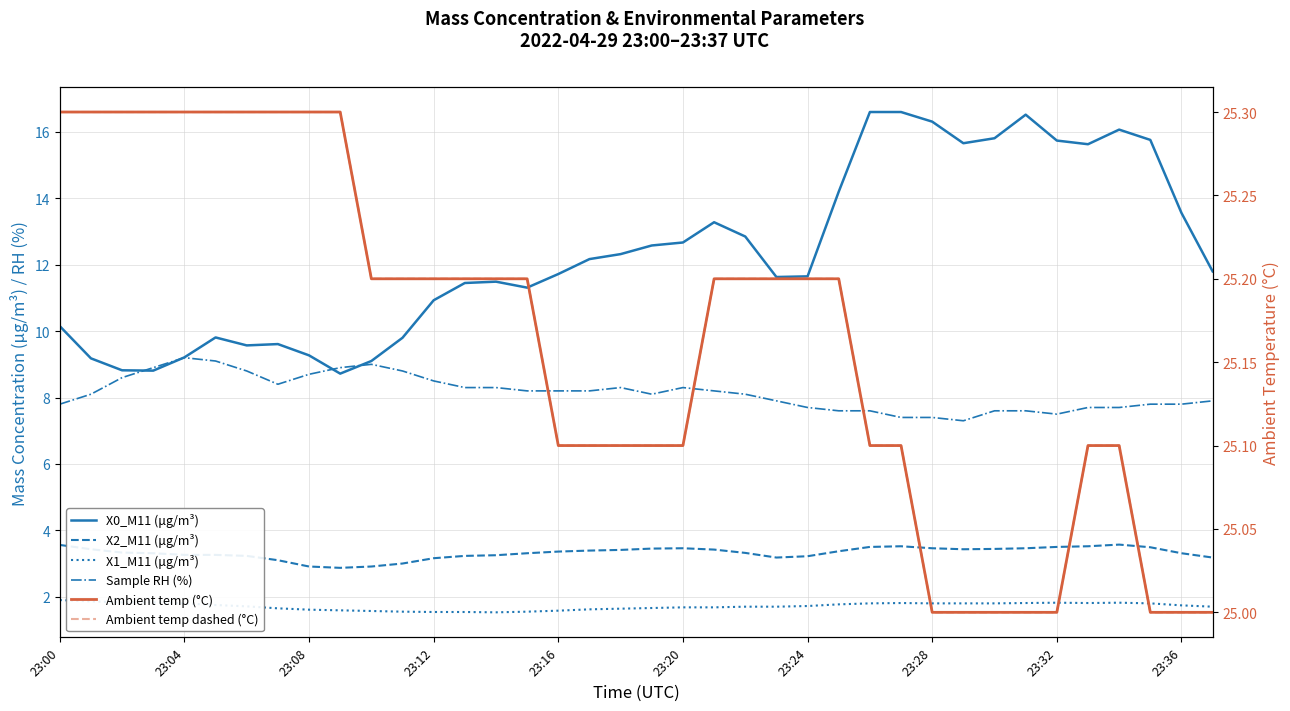

What position from the right is 13?

25